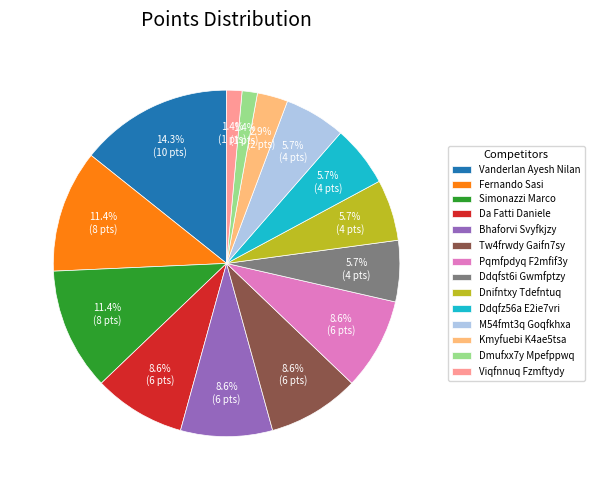

Is Vanderlan Ayesh Nilan the majority of the pie?

No